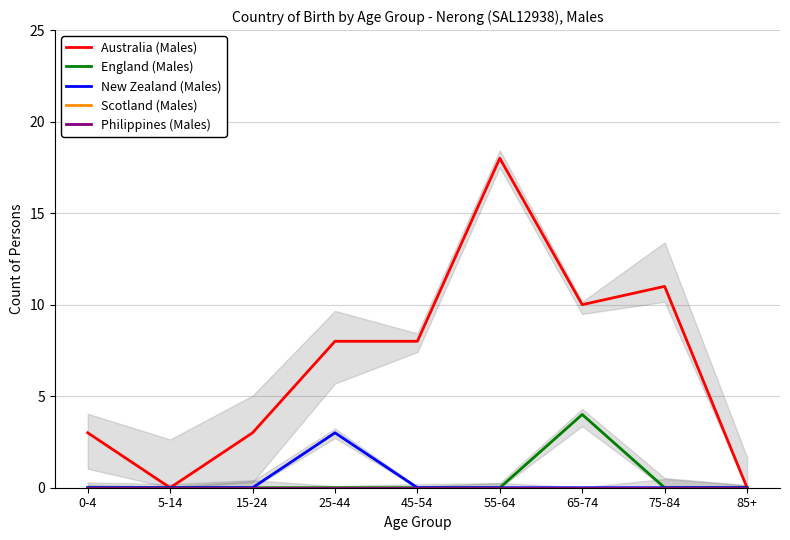

True or false: England (Males) and Philippines (Males) cross at least once.

False